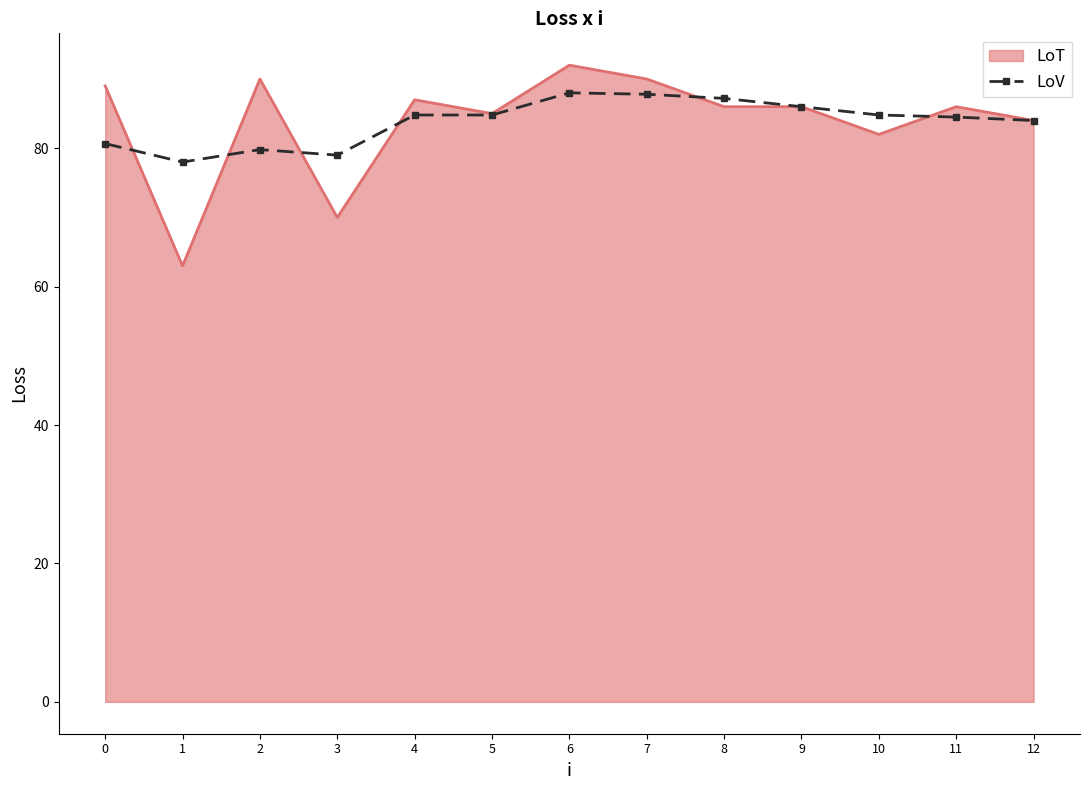

Which series changed the most between 1 and 12?

LoT